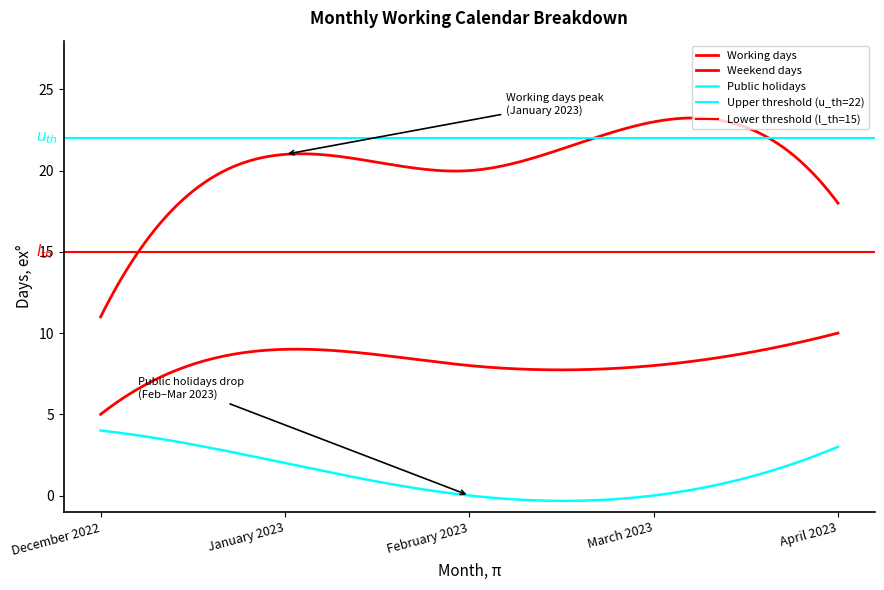

At which label is Public holidays closest to 2?

January 2023